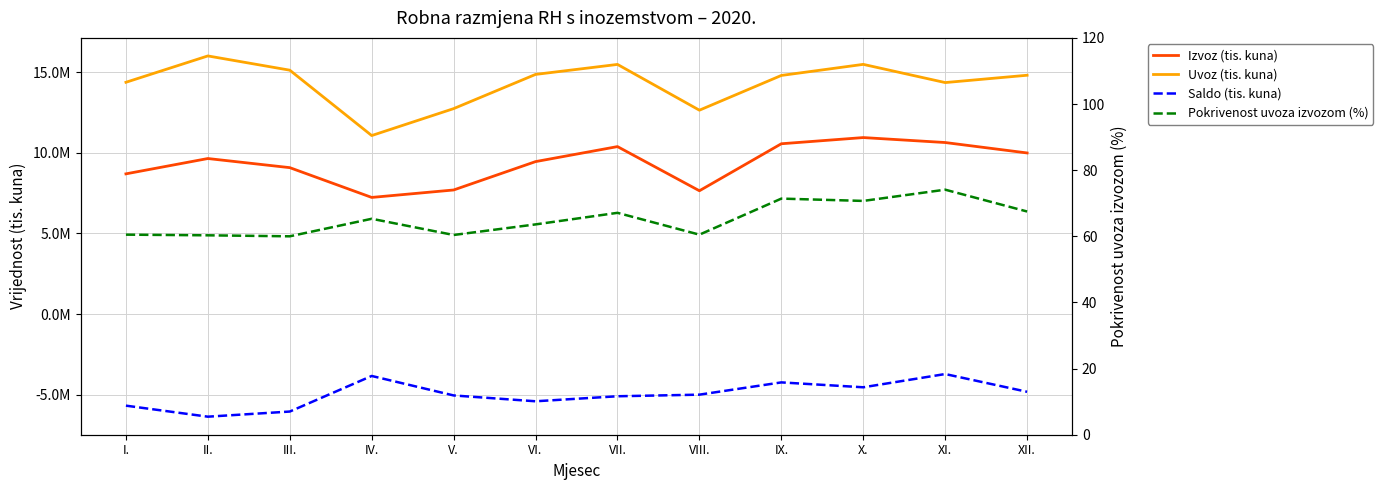

True or false: Uvoz (tis. kuna) has a value of 11069727.0 at IV..

True